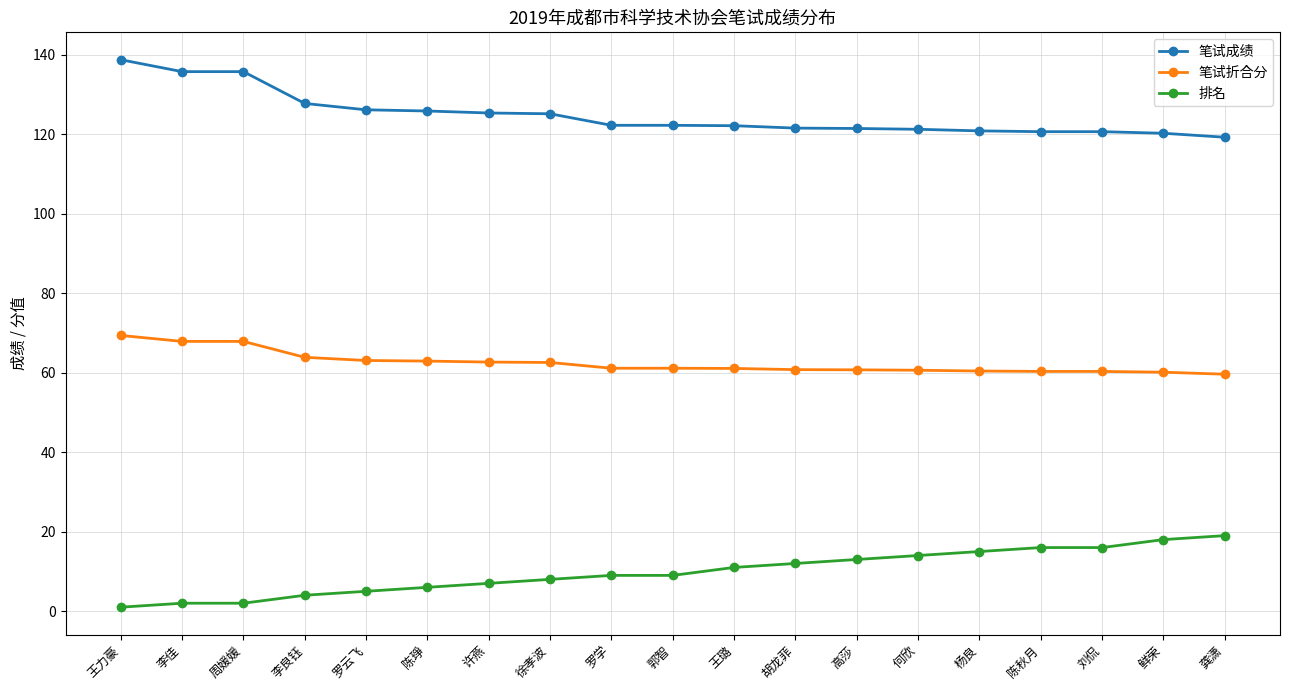

What is the greatest value displayed?

138.7